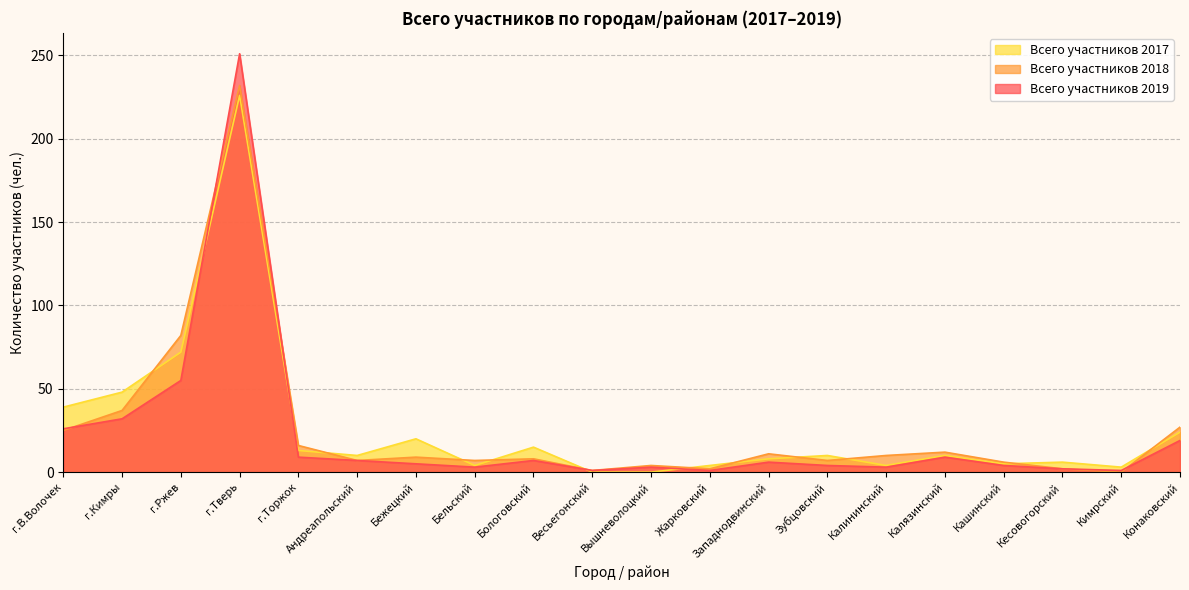

What is the value of the Всего участников 2017 point at the 3rd from the left?

72